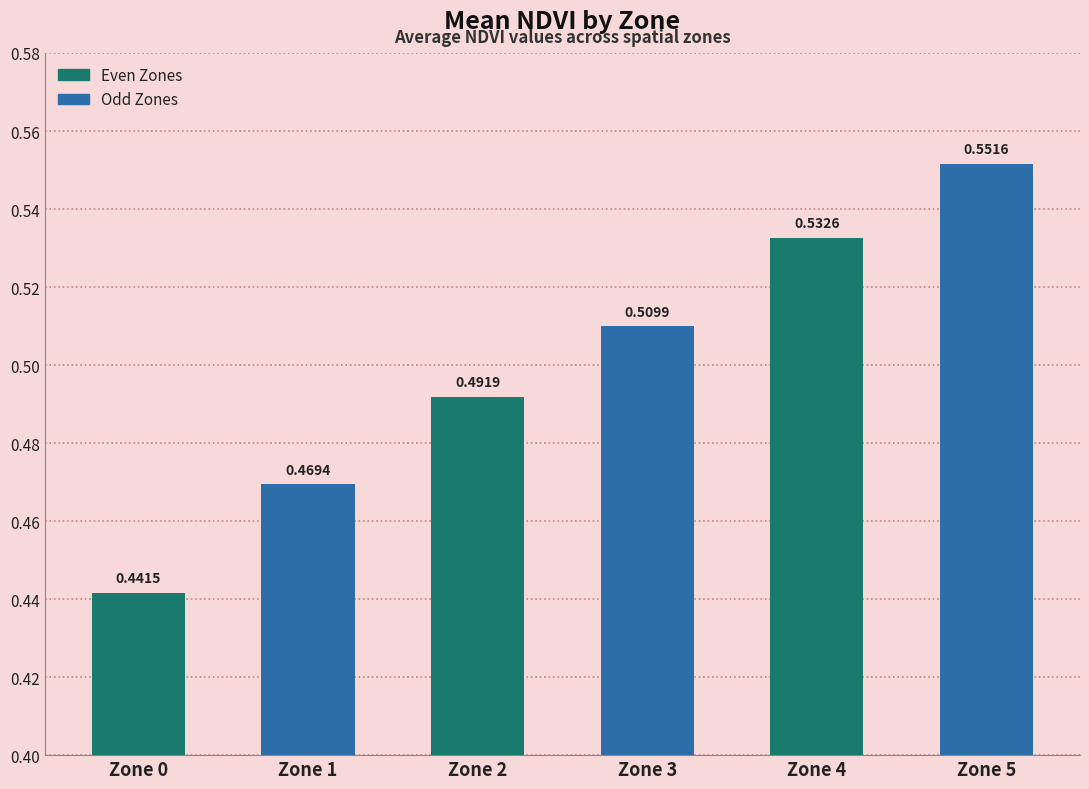

Rank the categories by value from lowest to highest.

Zone 0, Zone 1, Zone 2, Zone 3, Zone 4, Zone 5